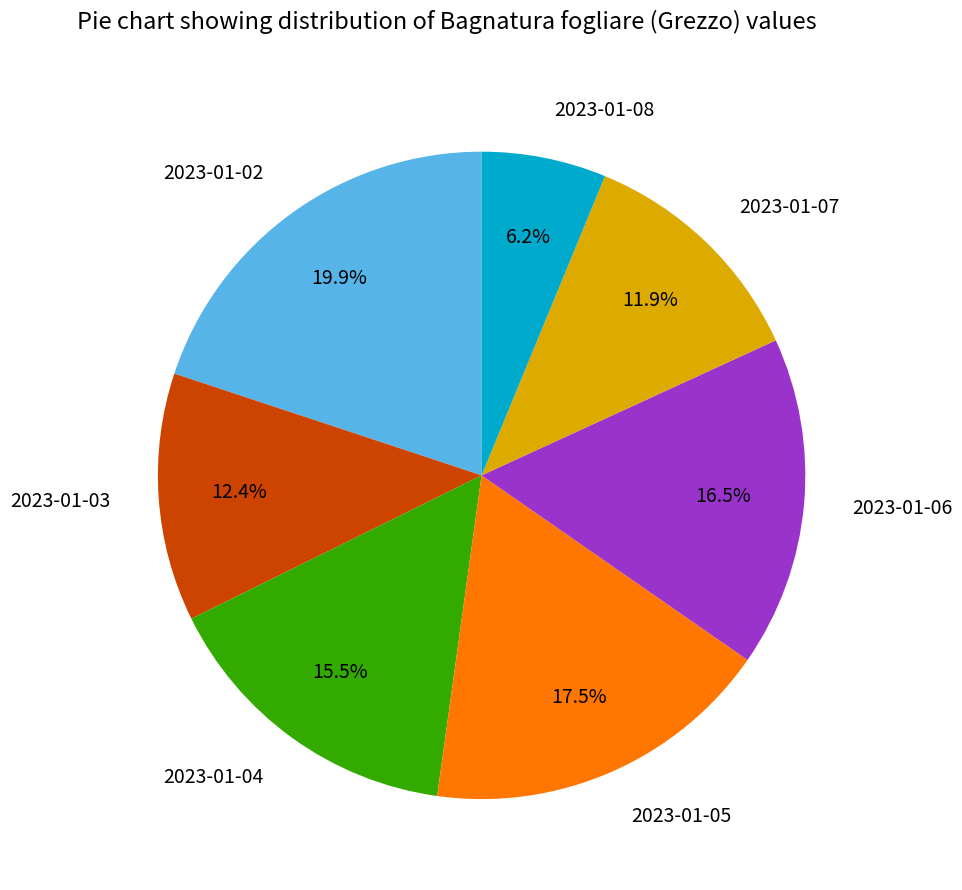

What is the smallest slice in the pie chart?

2023-01-08